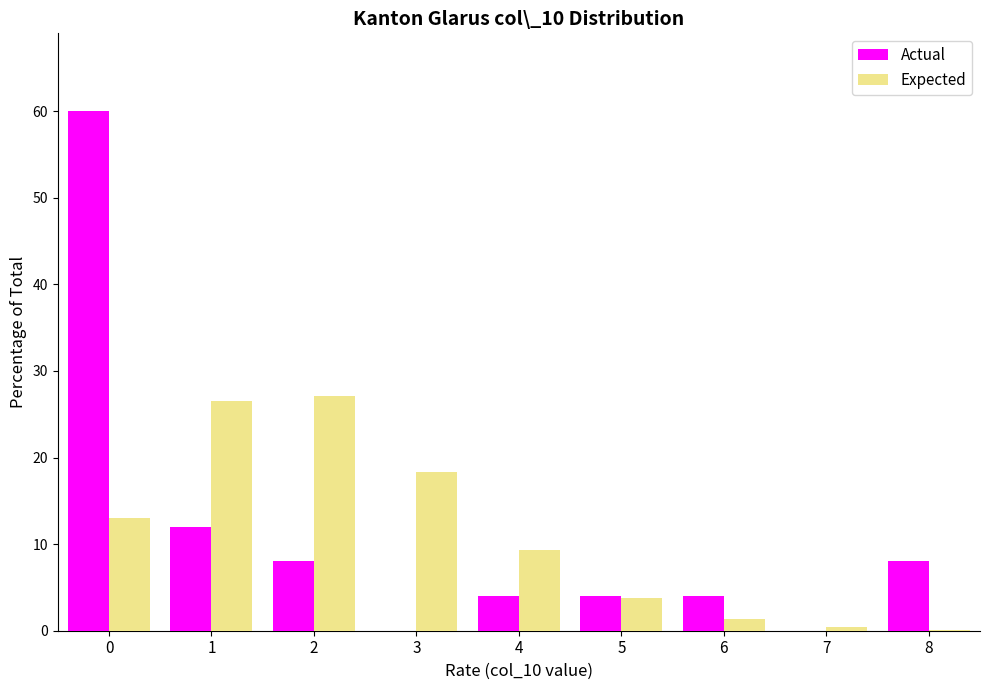

Reading right to left, list all the values displayed in this chart.

Actual: 8=8.0	7=0.0	6=4.0	5=4.0	4=4.0	3=0.0	2=8.0	1=12.0	0=60.0
Expected: 8=0.1	7=0.4	6=1.3	5=3.8	4=9.4	3=18.4	2=27.1	1=26.5	0=13.0